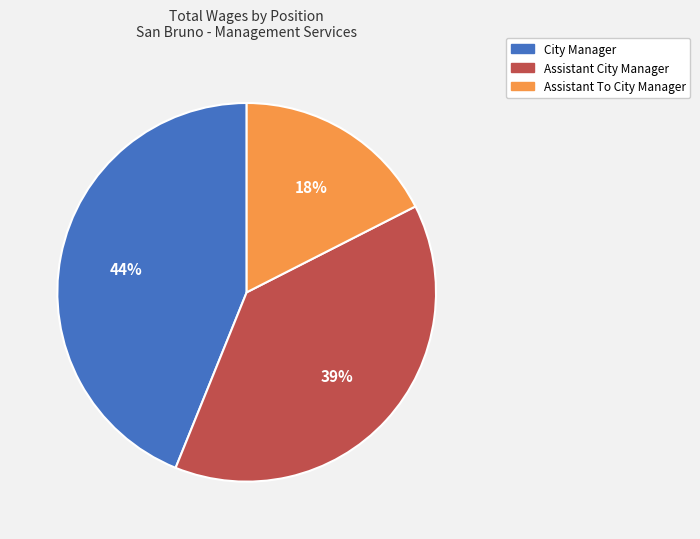

To the nearest percent, what portion does Assistant City Manager represent?

39%